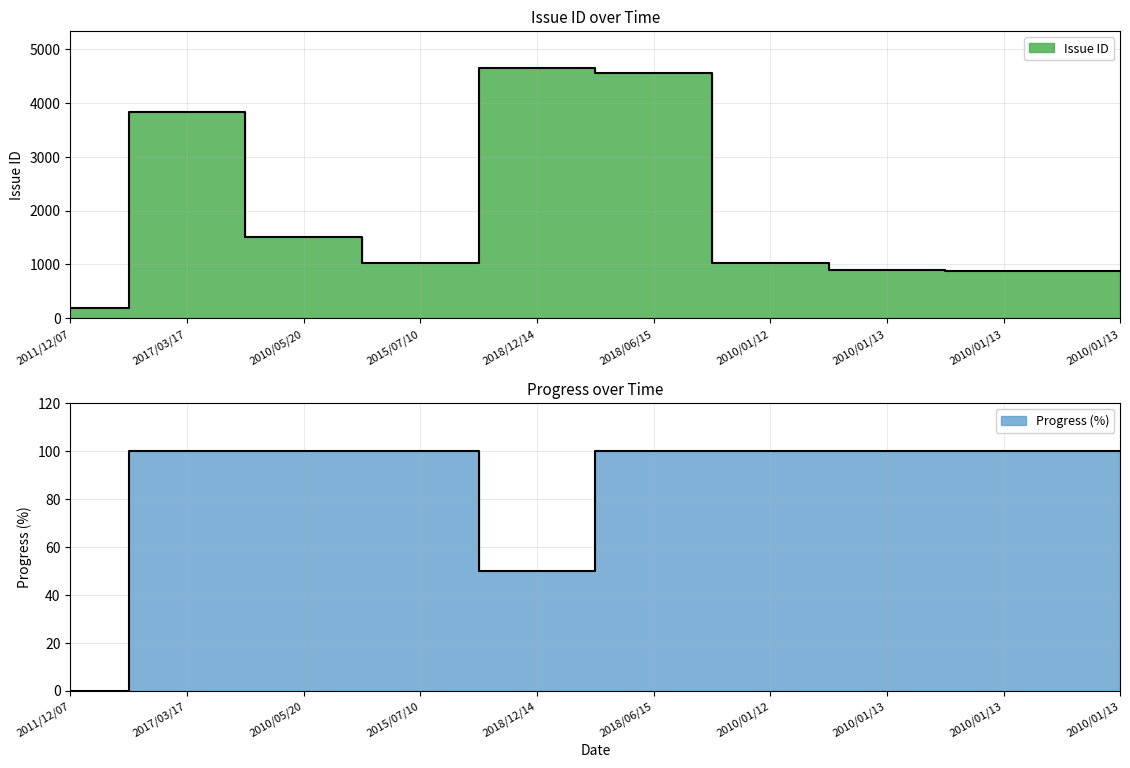

Which series has the largest range (max minus min)?

Issue ID